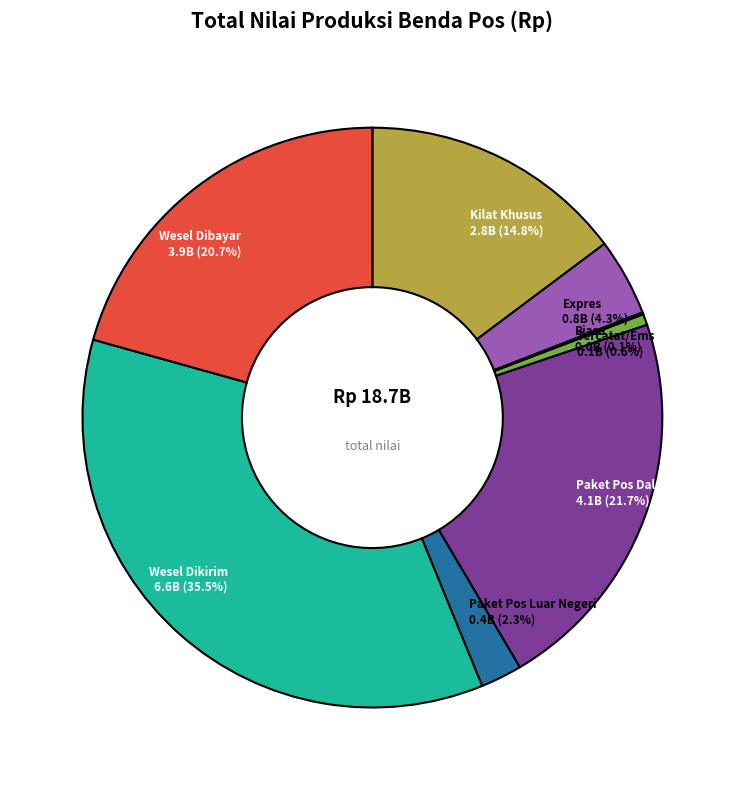

Is there any slice that represents more than half of the pie?

No